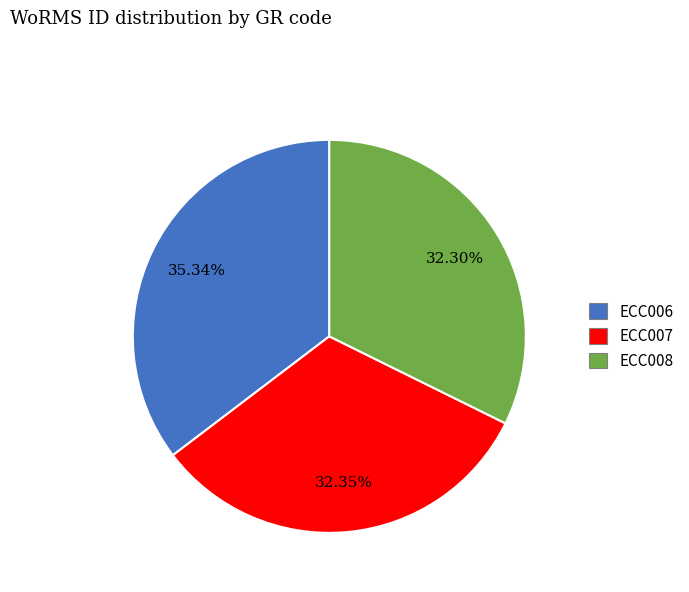

How many slices are in this pie chart?

3